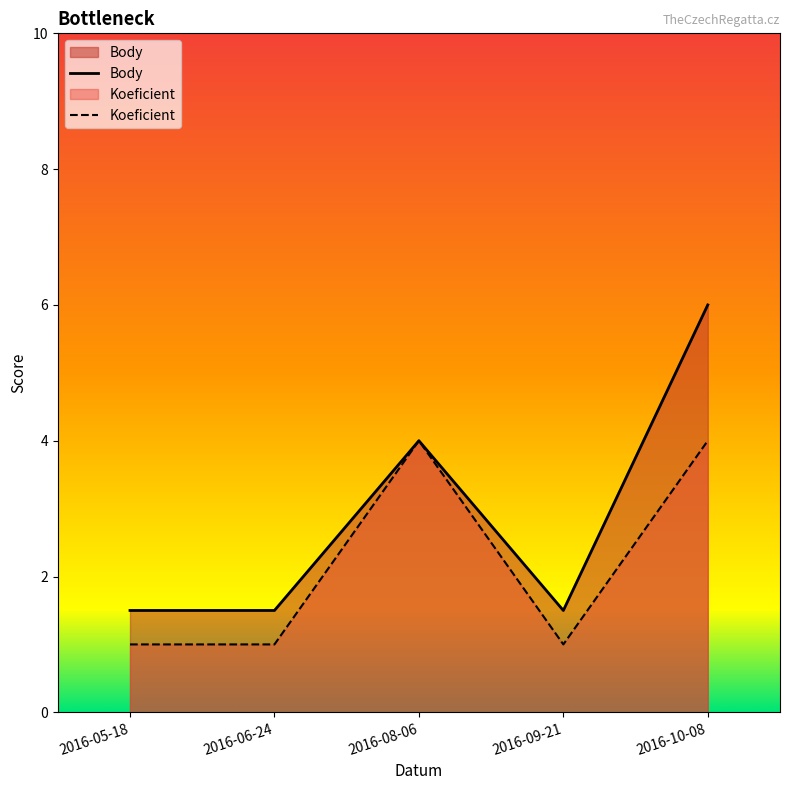

Is the value of Koeficient at 2016-06-24 greater than the value of Body at 2016-09-21?

No